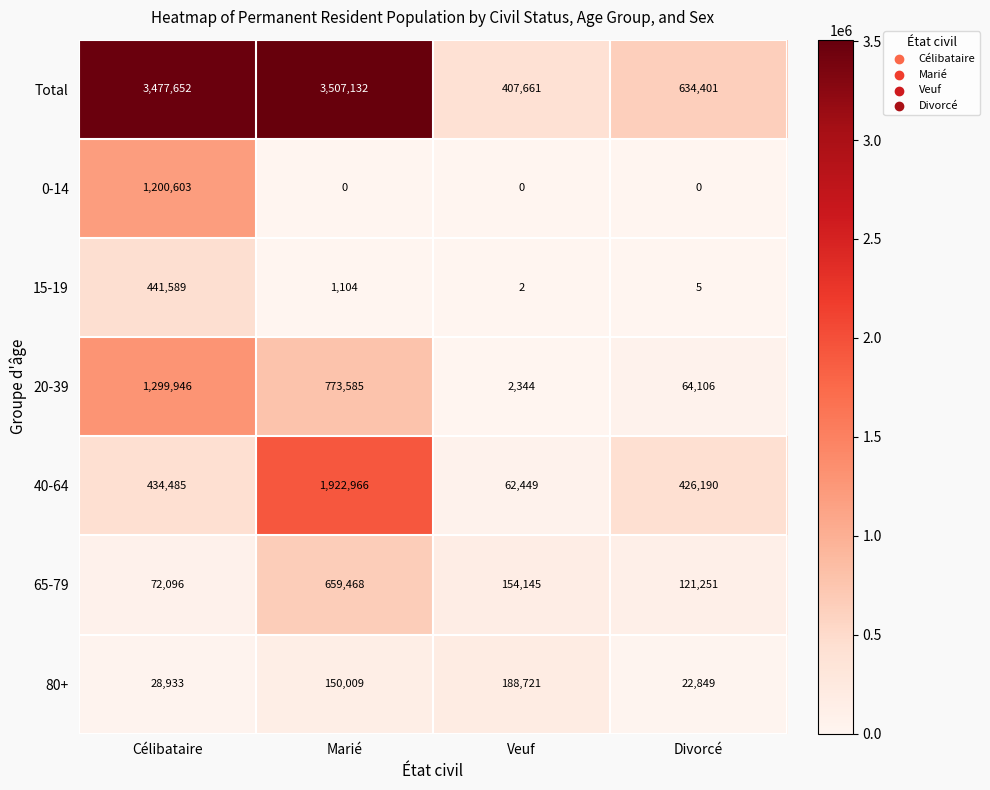

At which category is the sum across all series the highest?

Marié